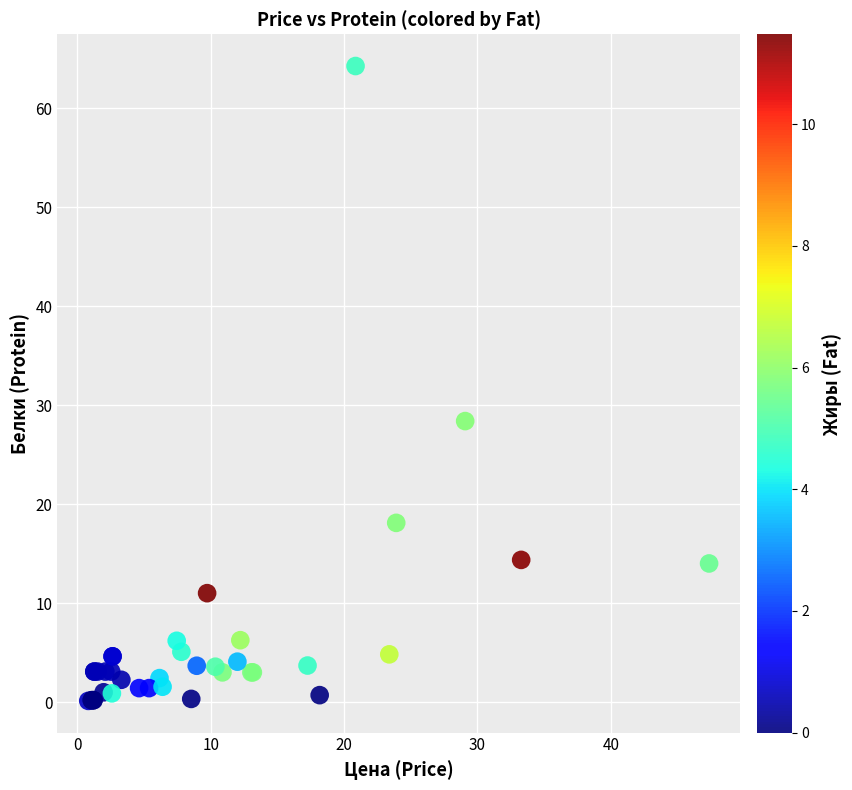

What Y value in the scatter plot is closest to 32?

28.4